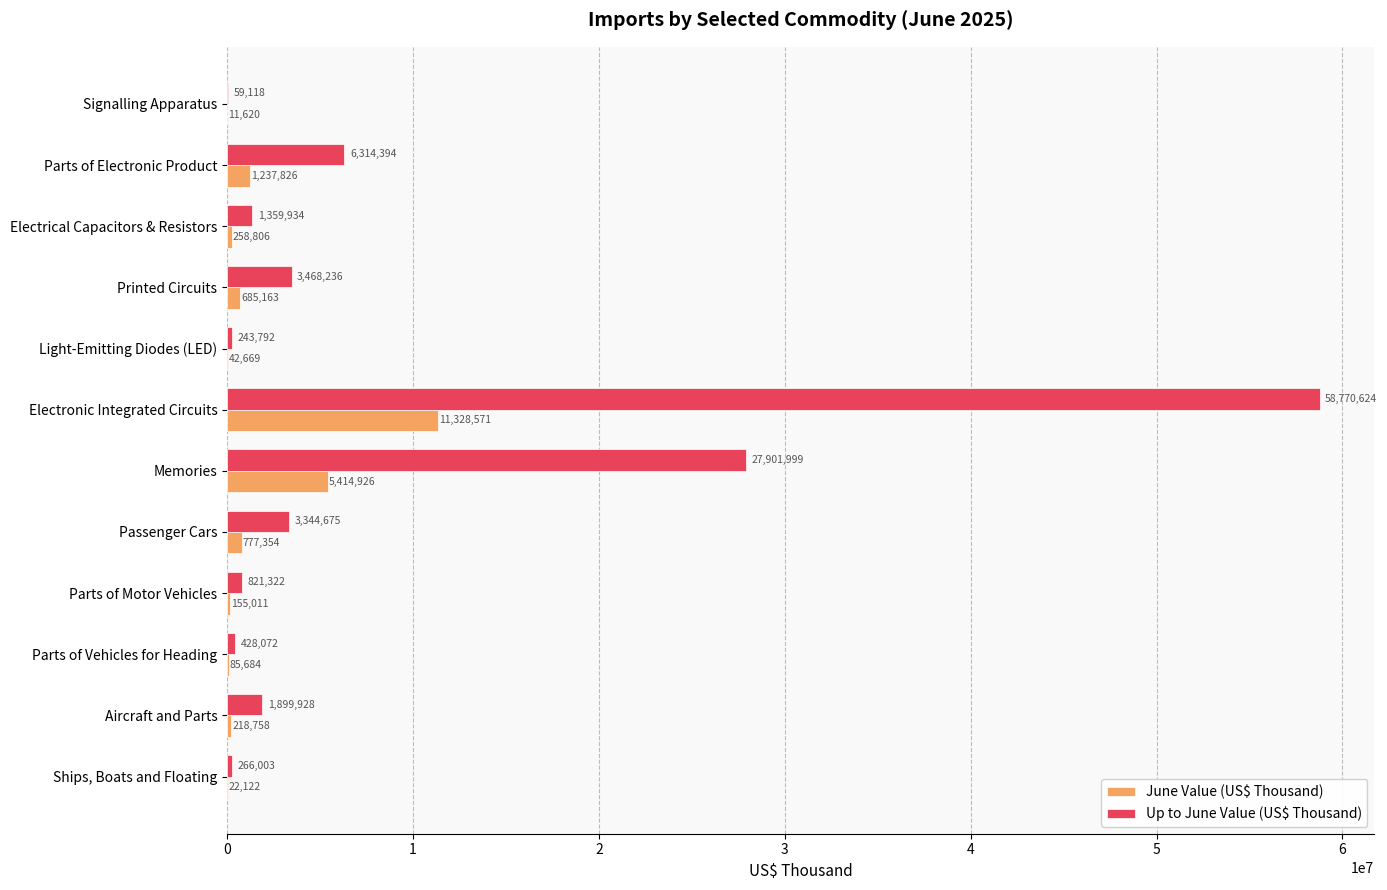

What is the sum of all June Value (US$ Thousand) values?

20238510